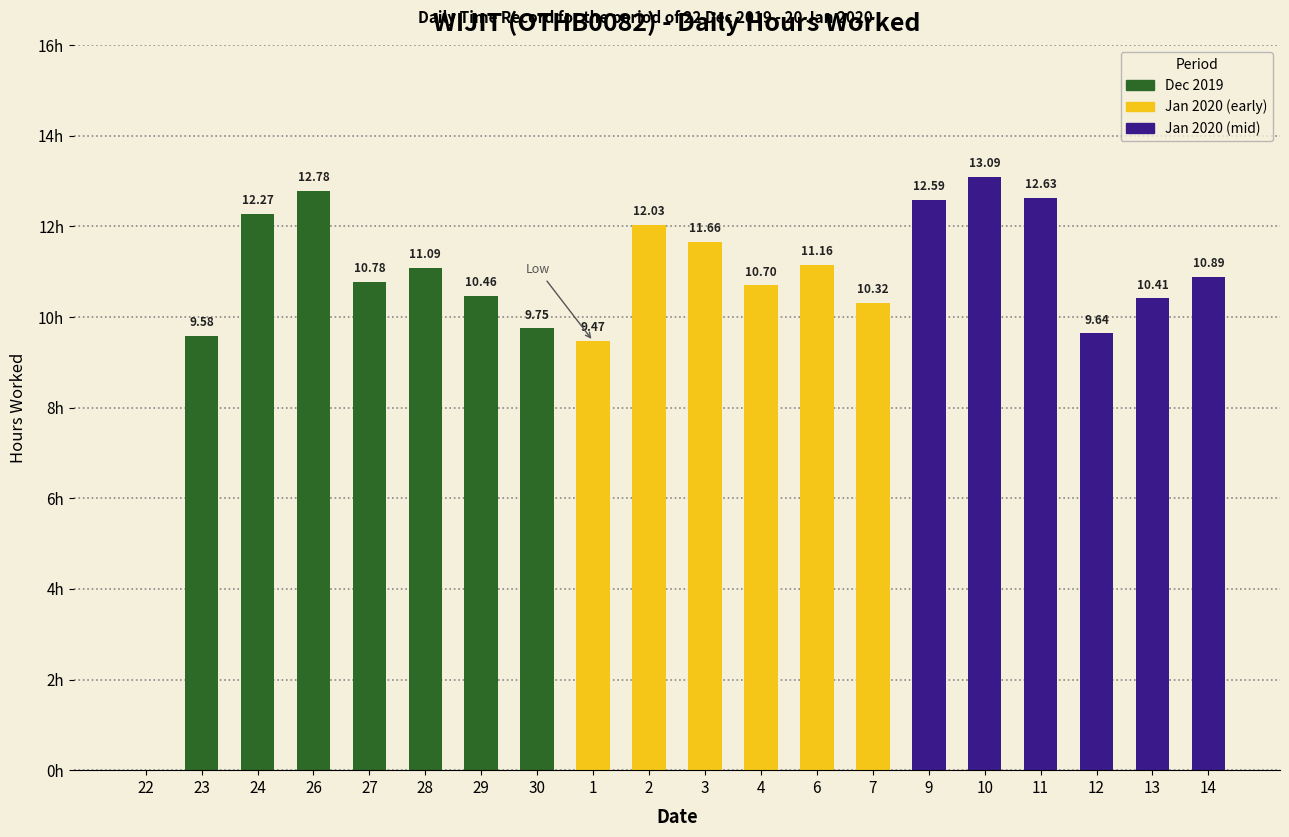

Are the bars horizontal?

No